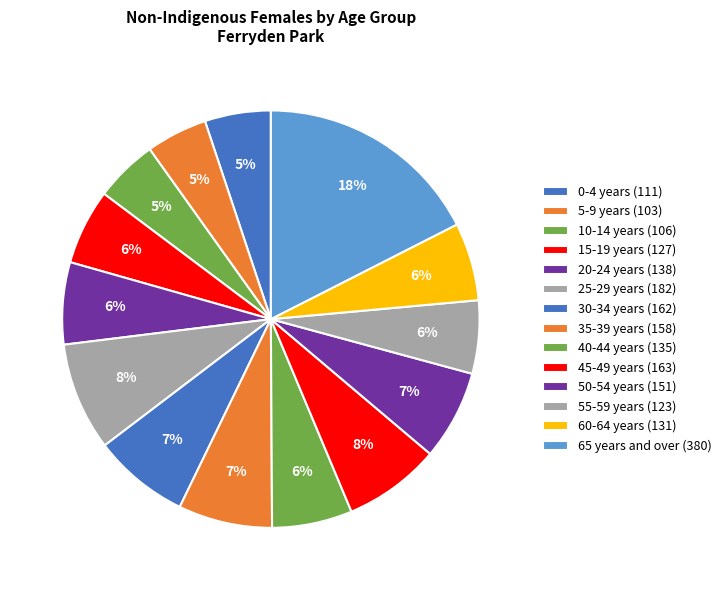

To the nearest percent, what percentage of the pie is 60-64 years?

6%